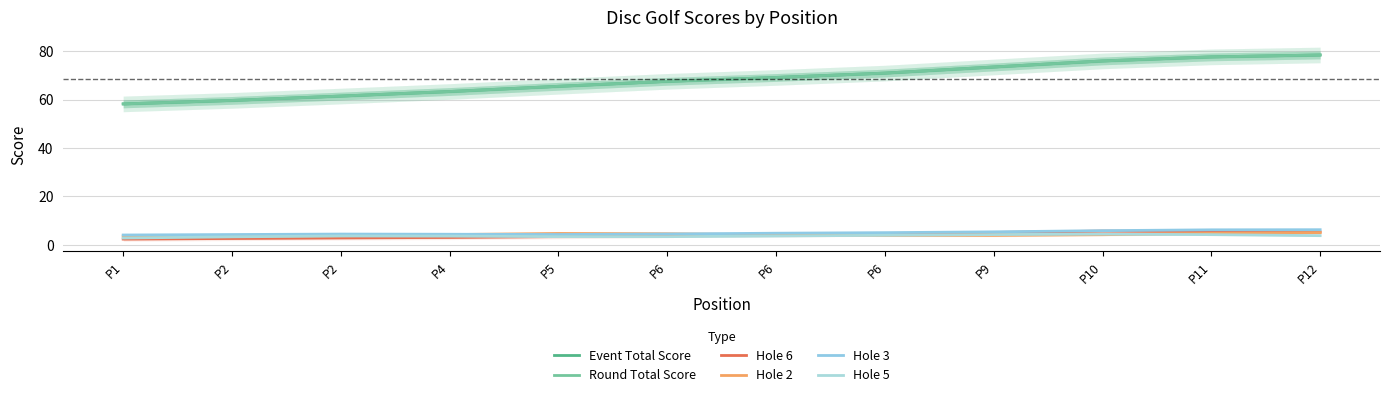

At P4, list the series in order from largest to smallest.

Event Total Score, Round Total Score, Hole 3, Hole 2, Hole 5, Hole 6